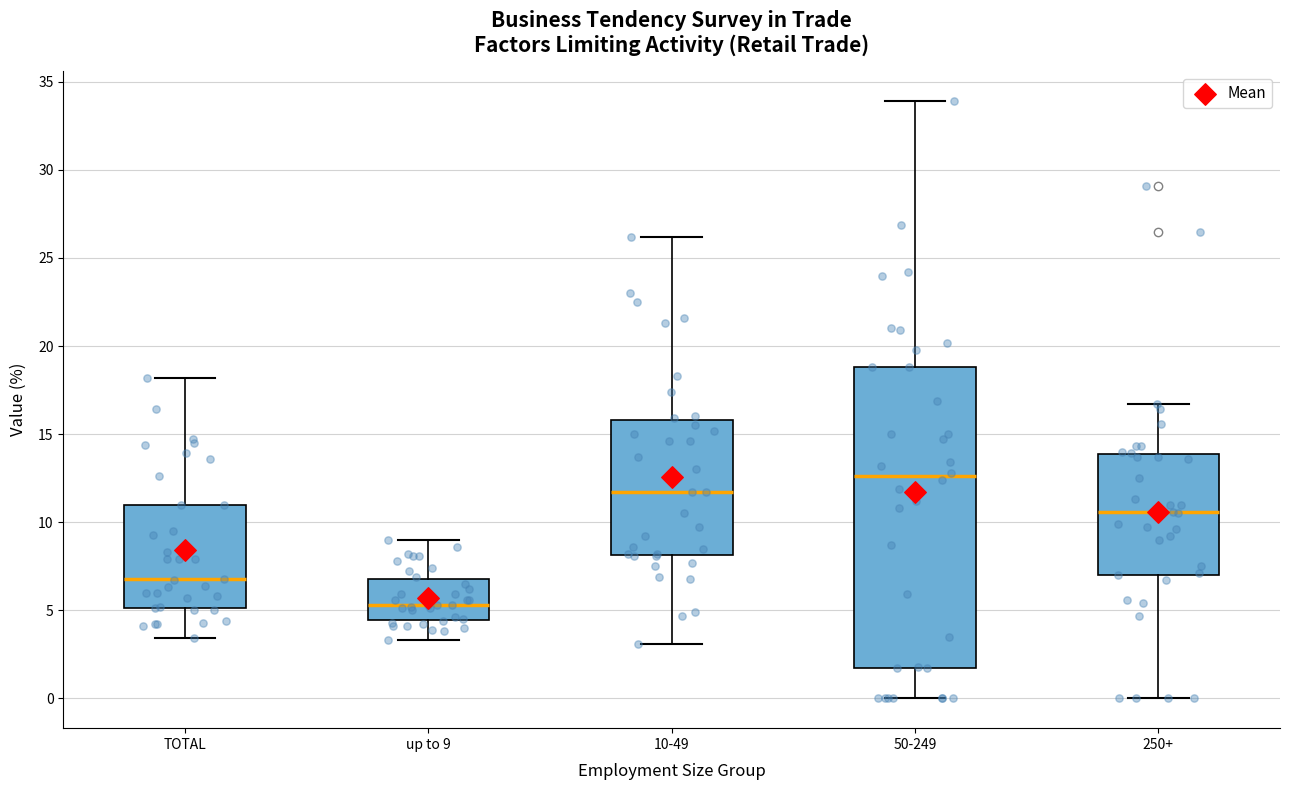

Reading left to right, read every box against the y-axis: the position of its median line, the range the box covers, and the ends of its whiskers. The values are not printed on the chart, so give them approximately, as read against the axis.

TOTAL: median 7.0, box 5.0 to 11.0, whiskers 3.5 to 18.0
up to 9: median 5.5, box 4.5 to 7.0, whiskers 3.5 to 9.0
10-49: median 11.5, box 8.0 to 16.0, whiskers 3.0 to 26.0
50-249: median 12.5, box 1.5 to 19.0, whiskers 0.0 to 34.0
250+: median 10.5, box 7.0 to 14.0, whiskers 0.0 to 16.5